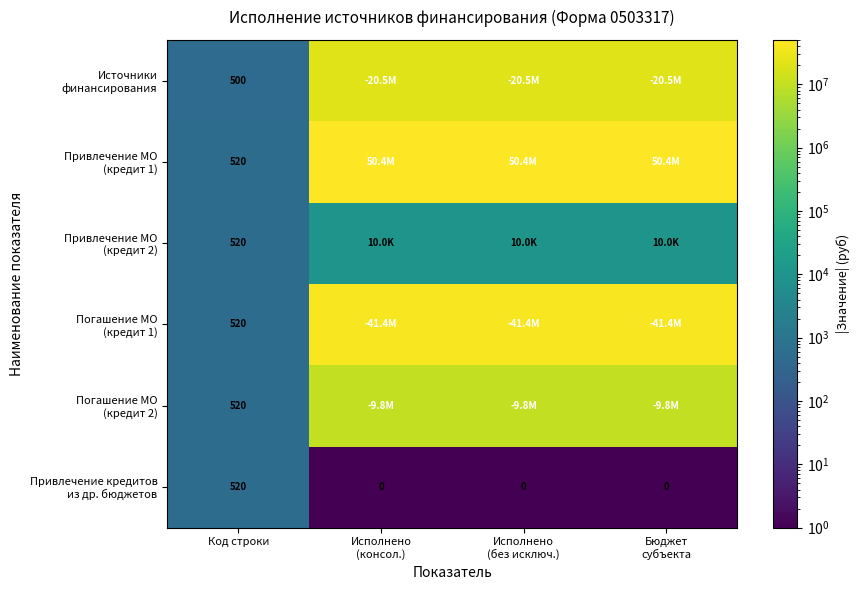

What is the difference between the maximum and minimum values in the Привлечение МО (кредит 2) series?

9480.0